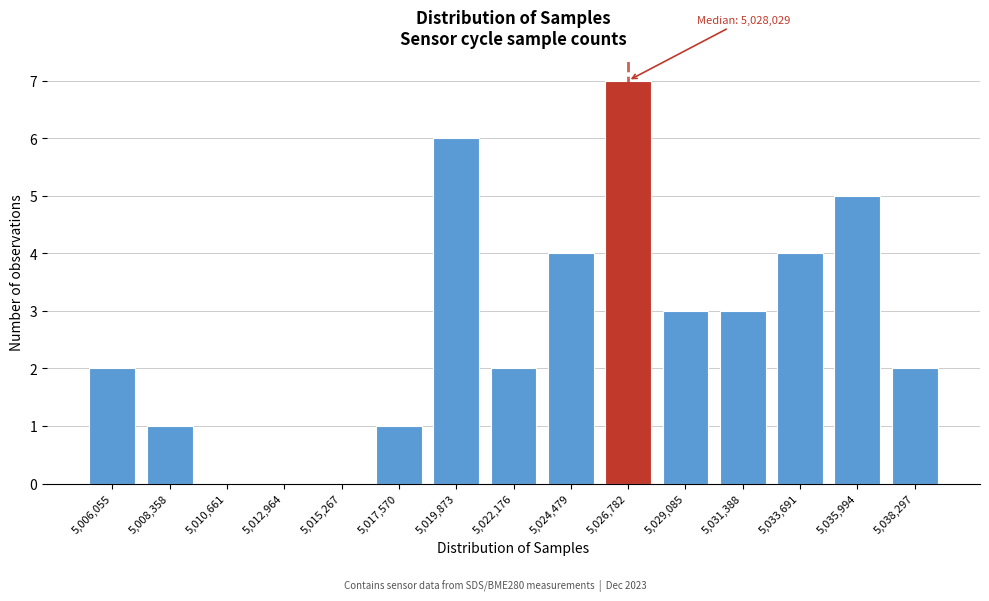

Reading right to left, extract all data points from this chart.

5,038,297=2	5,035,994=5	5,033,691=4	5,031,388=3	5,029,085=3	5,026,782=7	5,024,479=4	5,022,176=2	5,019,873=6	5,017,570=1	5,015,267=0	5,012,964=0	5,010,661=0	5,008,358=1	5,006,055=2